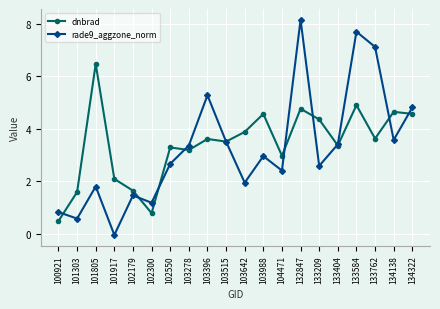

How many distinct data groups are displayed?

2